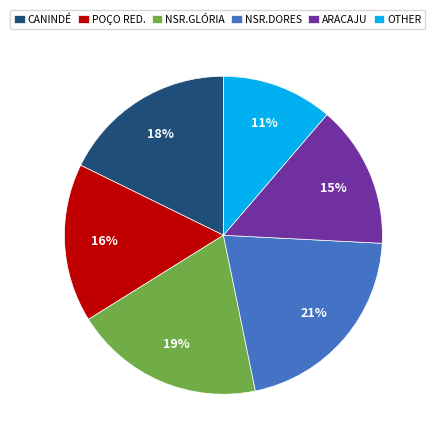

To the nearest percent, what is the combined percentage of ARACAJU and POÇO RED.?

31%